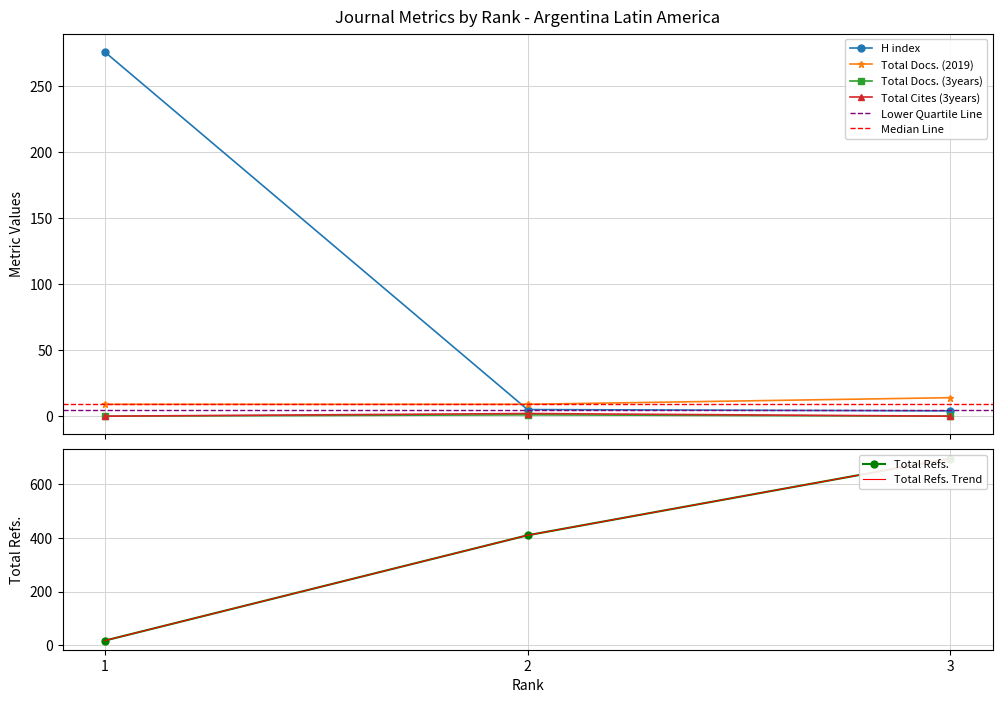

At which label does Total Refs. first exceed 409?

3